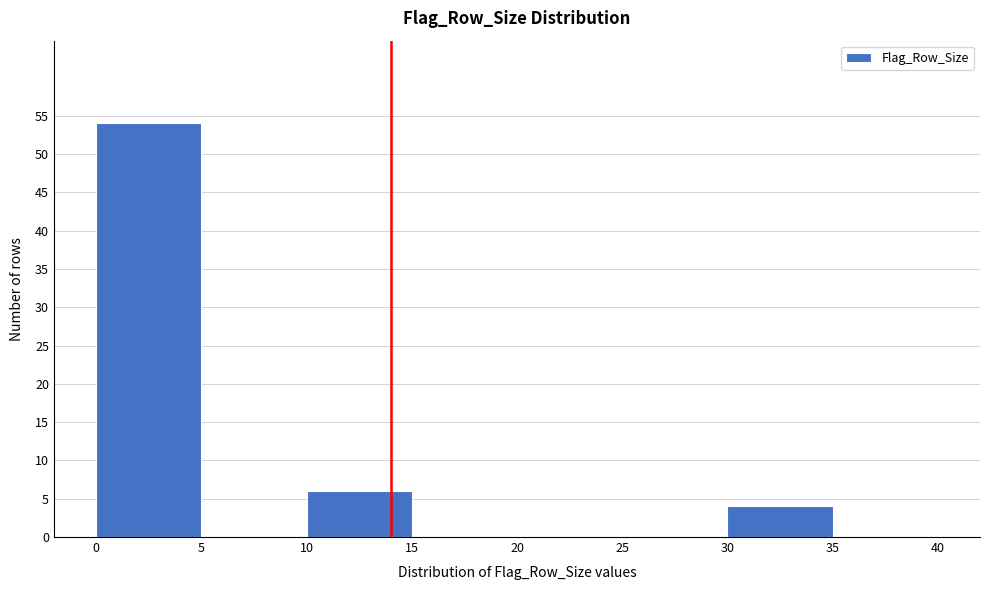

What is the height of the bar covering 0 to 5 on the x-axis? The values are not printed on the chart, so give them approximately, as read against the axis.

54